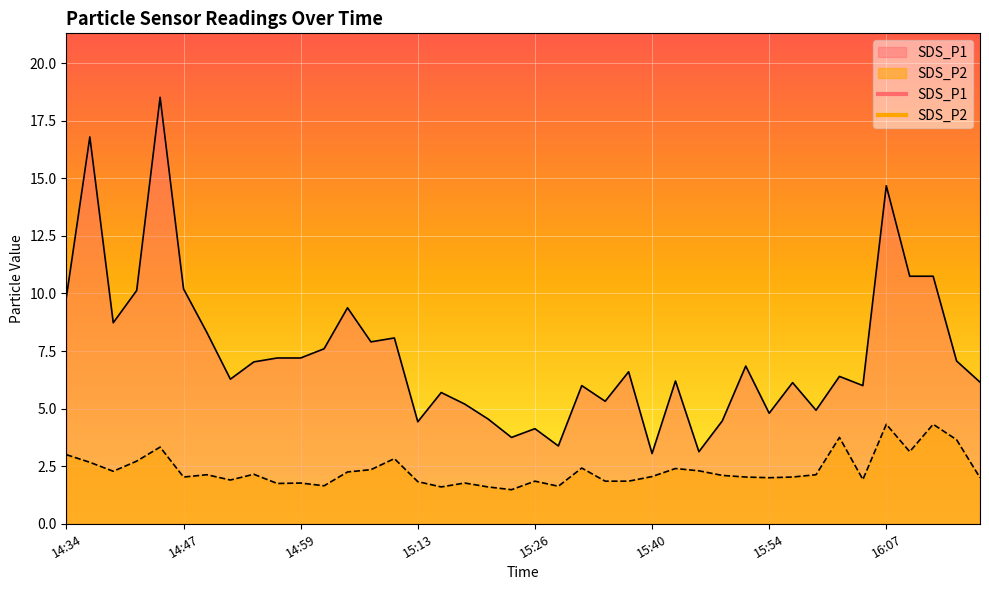

Which category has the highest value across all series?

14:44